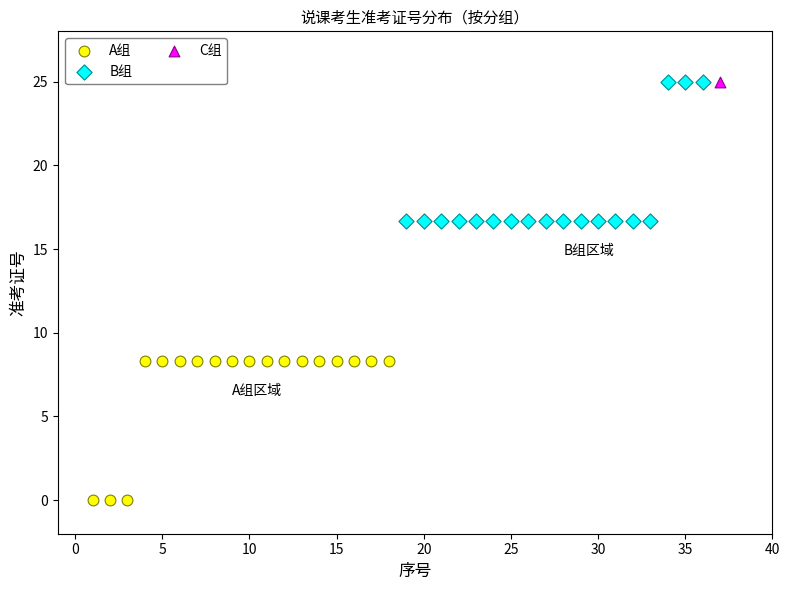

What are all the series names shown in the legend?

A组, B组, C组